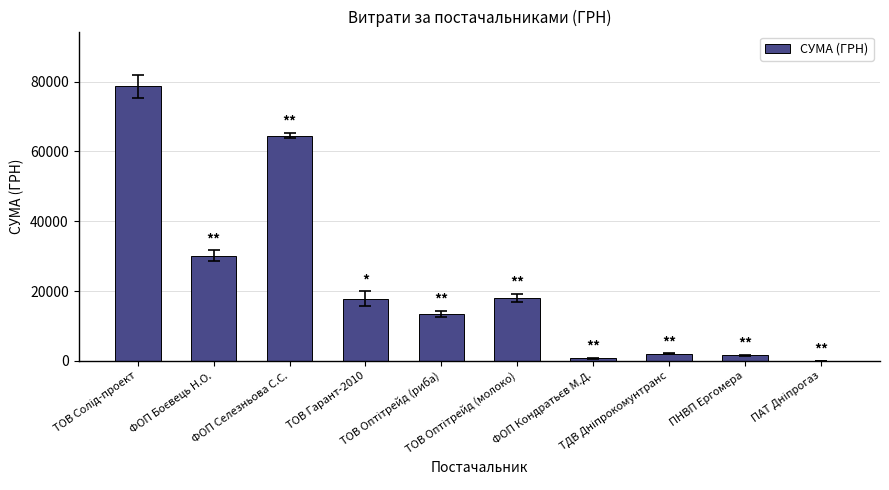

What is the sum of all values?

226931.0